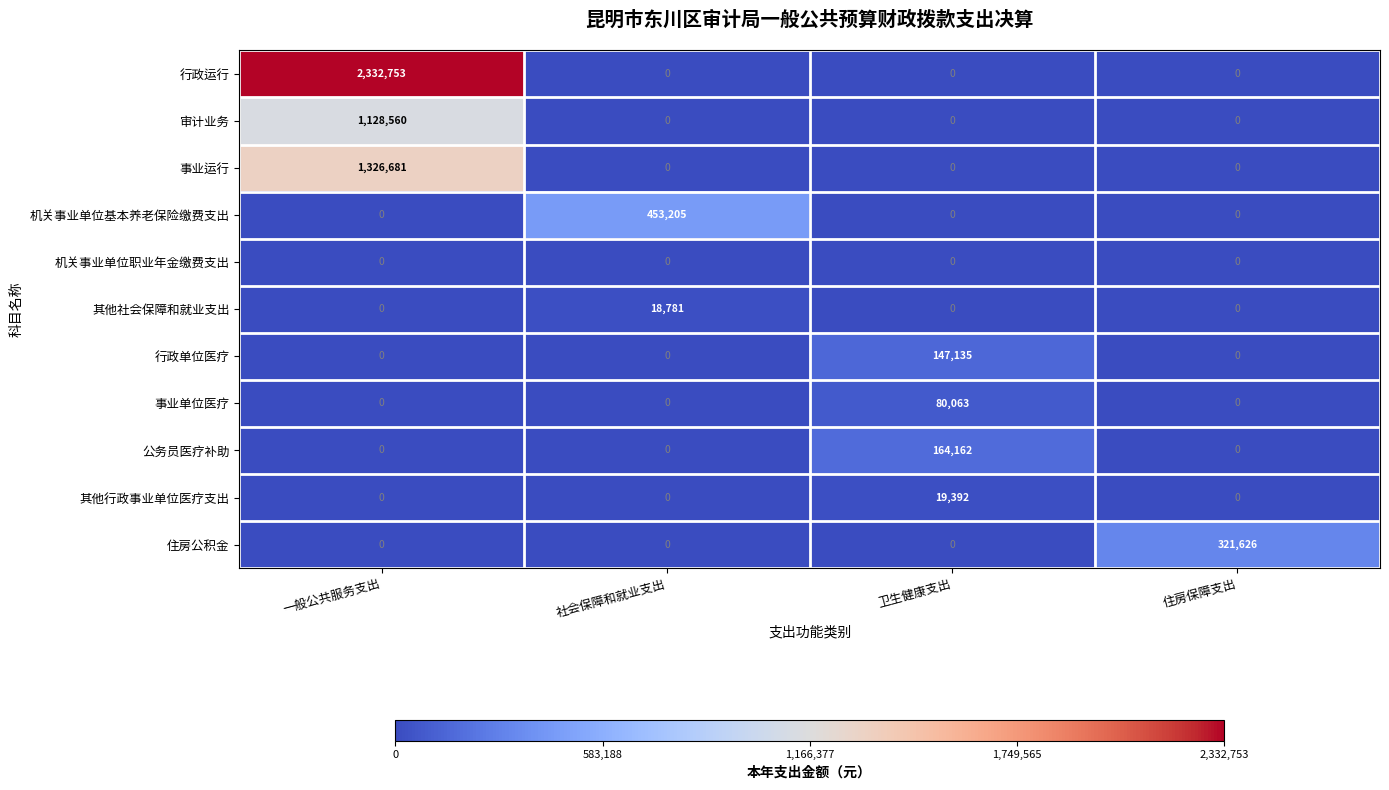

The 公务员医疗补助 series shows 164162 at 卫生健康支出. True or false?

True